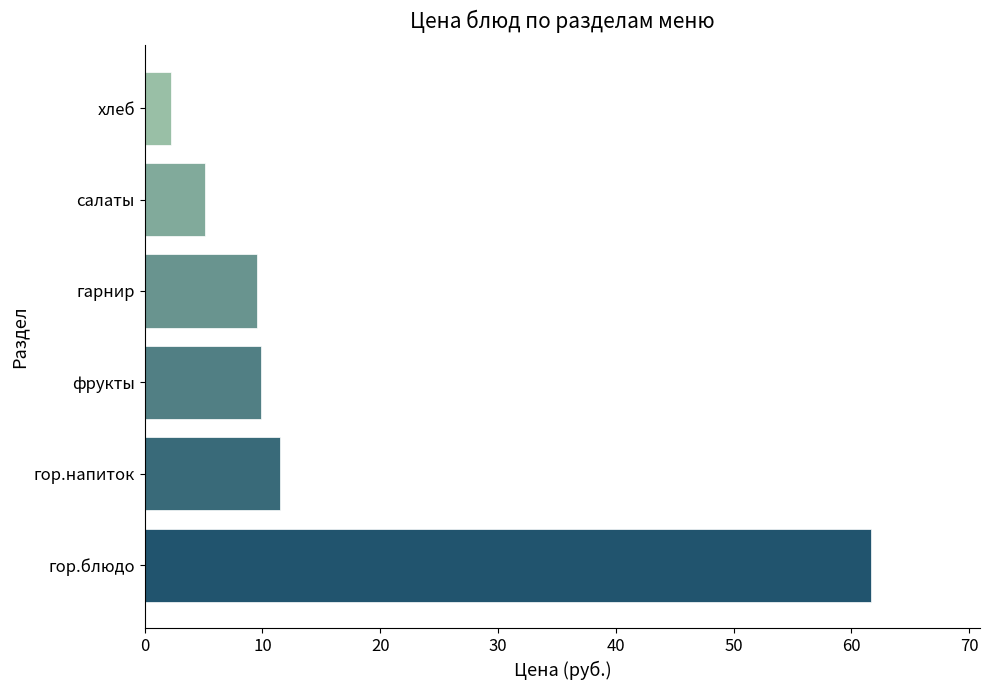

What is the difference between the maximum and second lowest values?

56.6